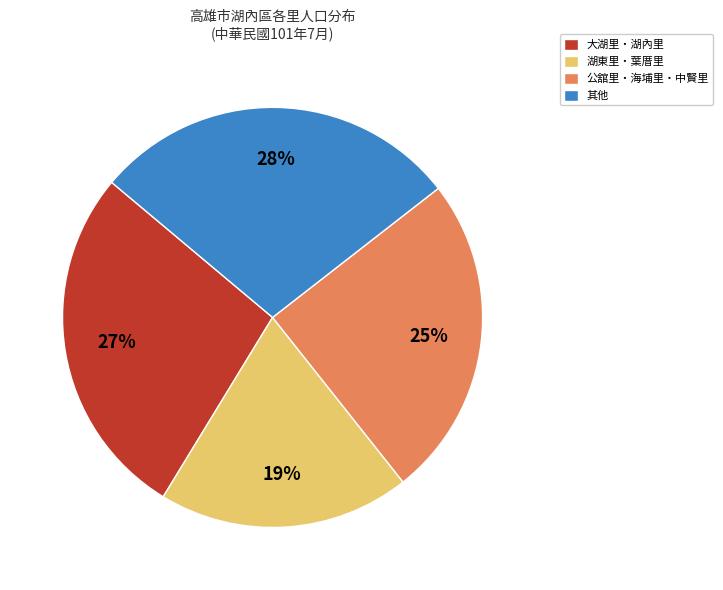

How many segments does this pie chart have?

4